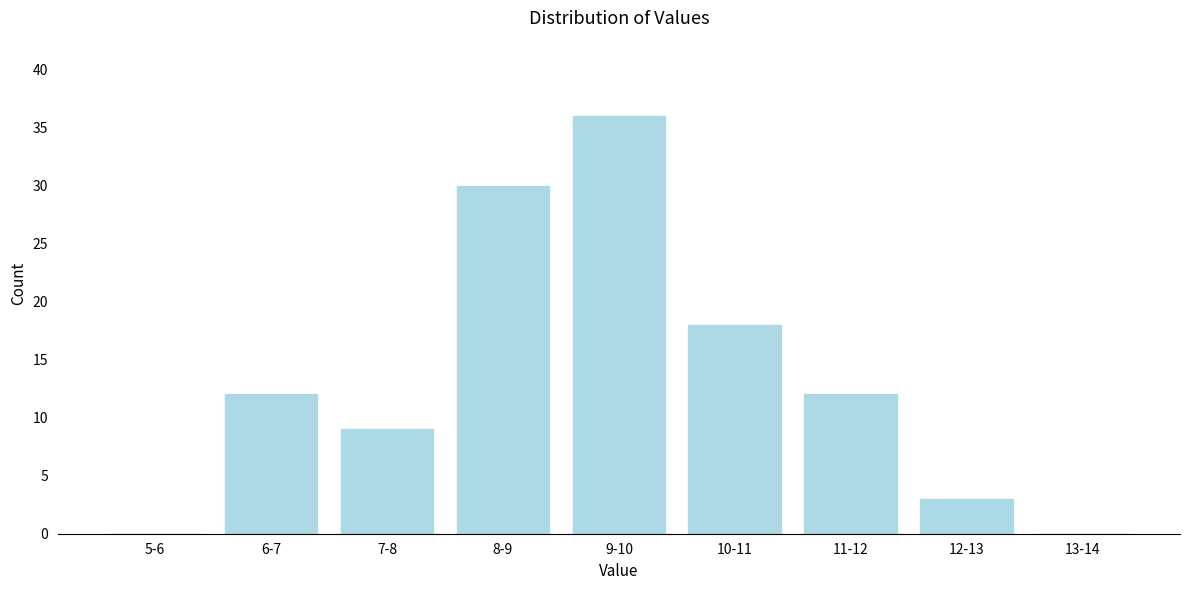

Reading left to right, extract all data points from this chart.

5-6=0	6-7=12	7-8=9	8-9=30	9-10=36	10-11=18	11-12=12	12-13=3	13-14=0